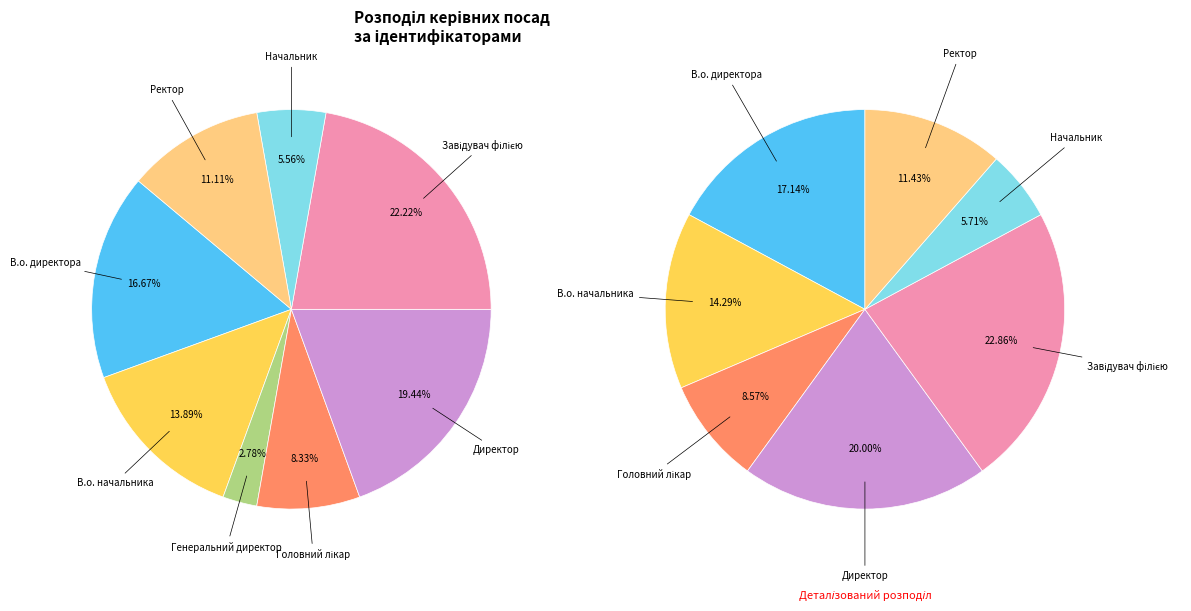

What portion of the pie excludes Директор?

80.6%